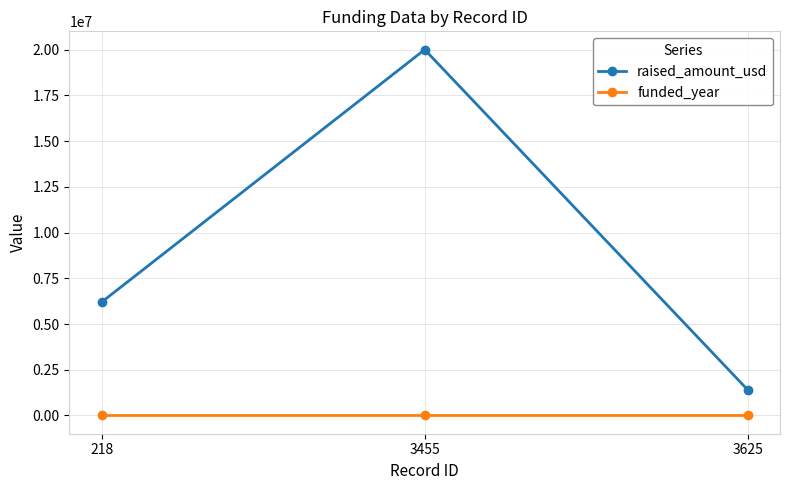

What is the sum of the raised_amount_usd values at 3625 and 218?

7600000